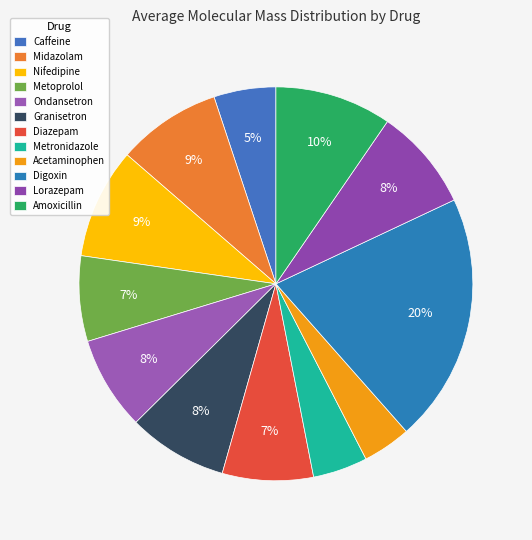

What is the total percentage of Midazolam and Acetaminophen?

12.5%